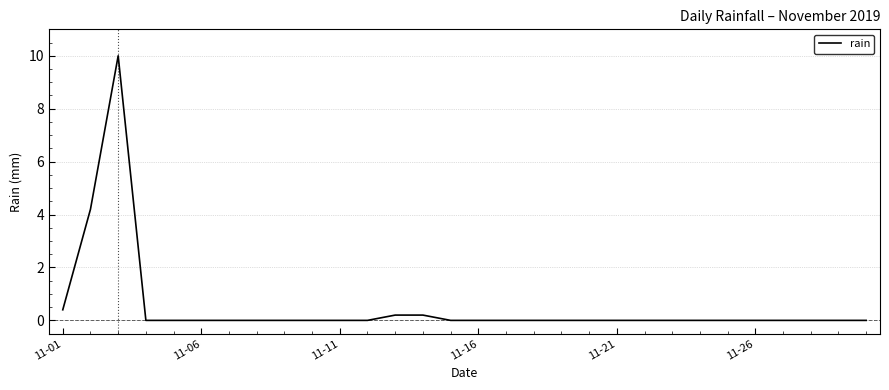

What is the difference between the maximum and minimum values?

10.0